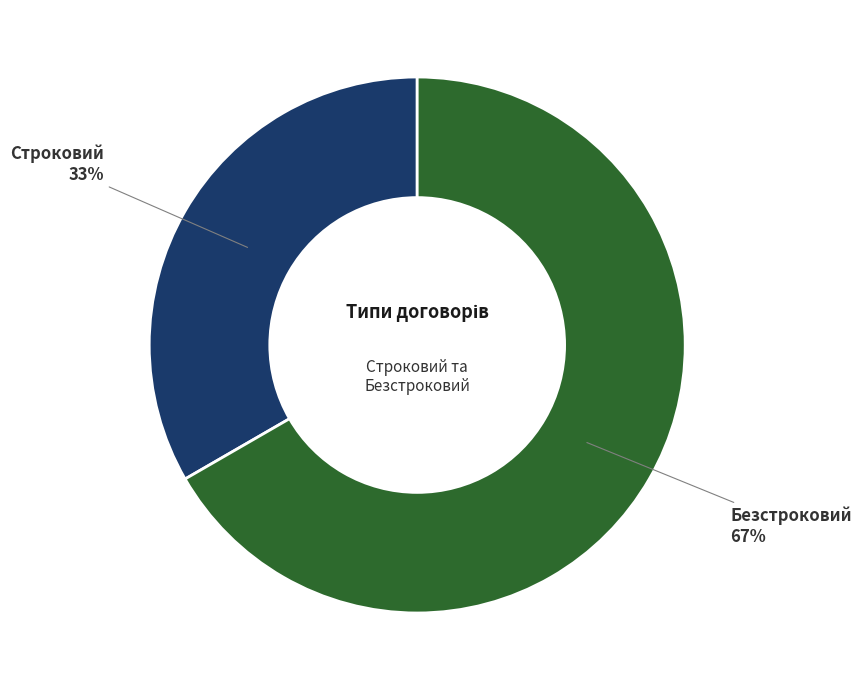

To the nearest percent, what is the average slice percentage?

50%